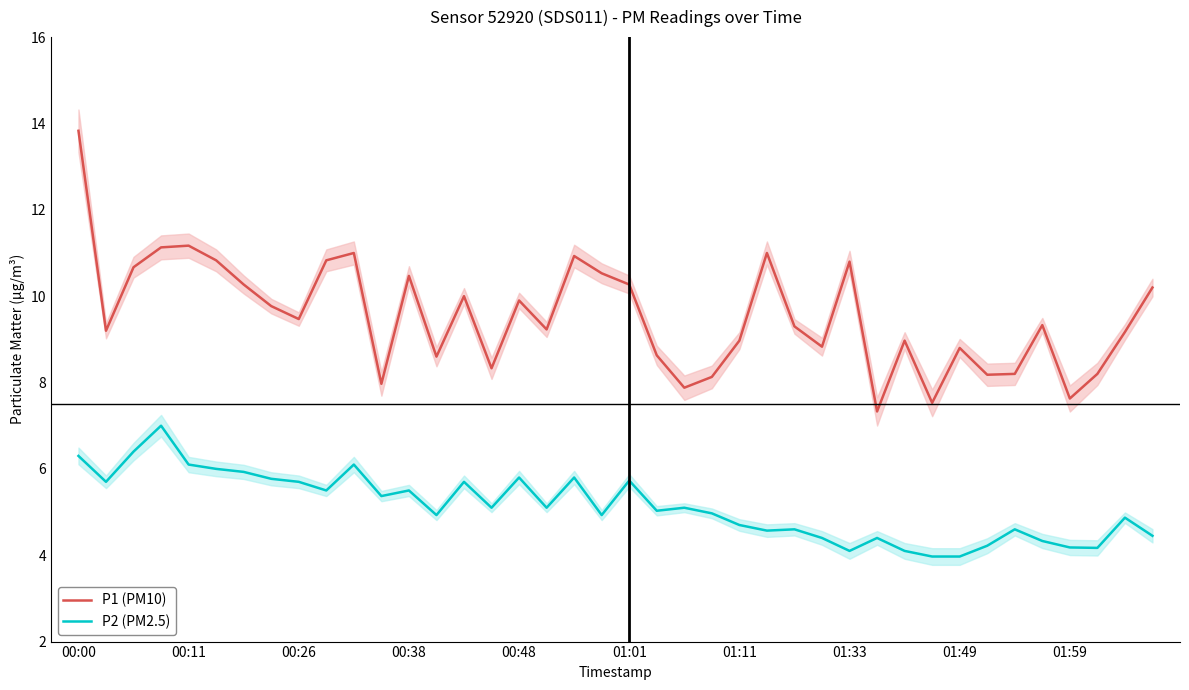

What is the value of the P1 (PM10) point at the 32nd from the left?

7.5